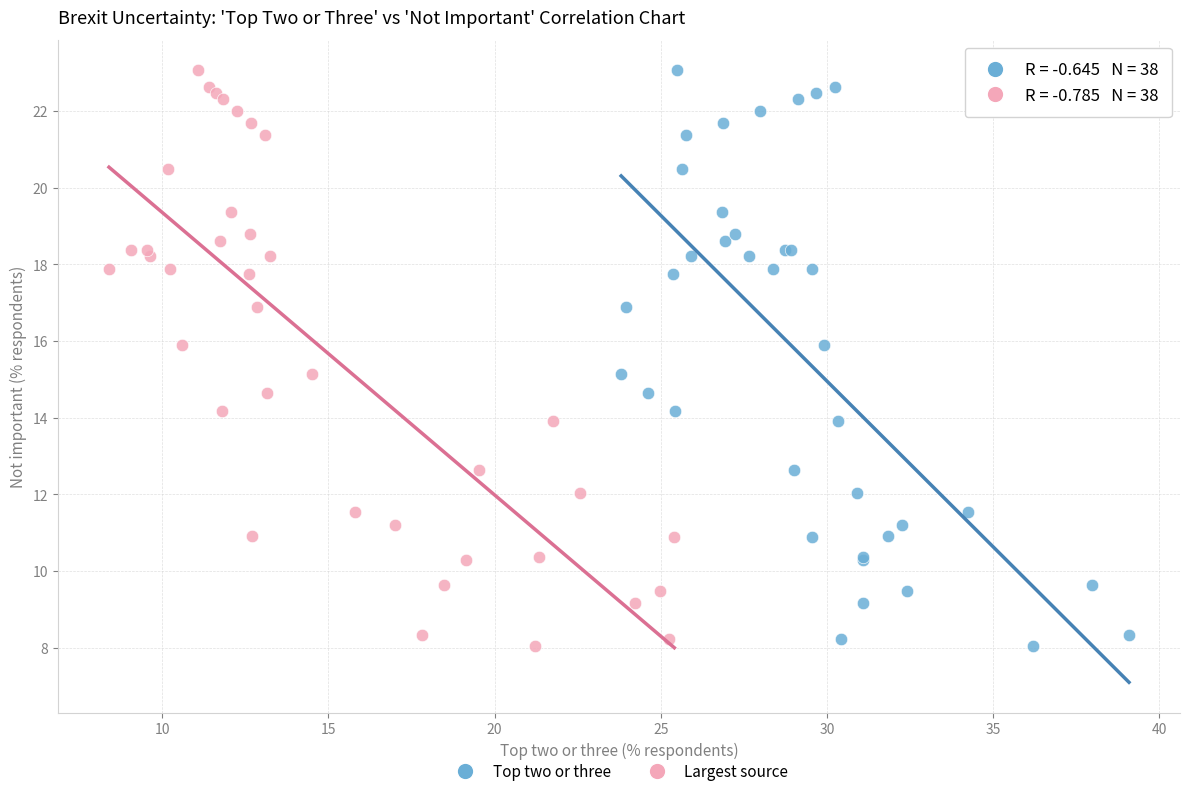

What are all the series names shown in the legend?

Top two or three, Largest source